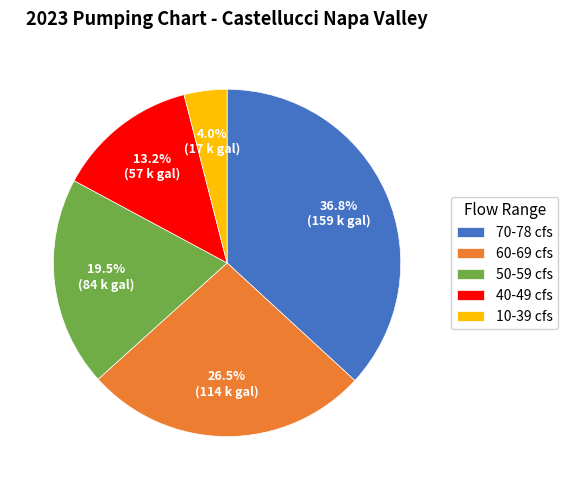

Does any single category account for the majority?

No